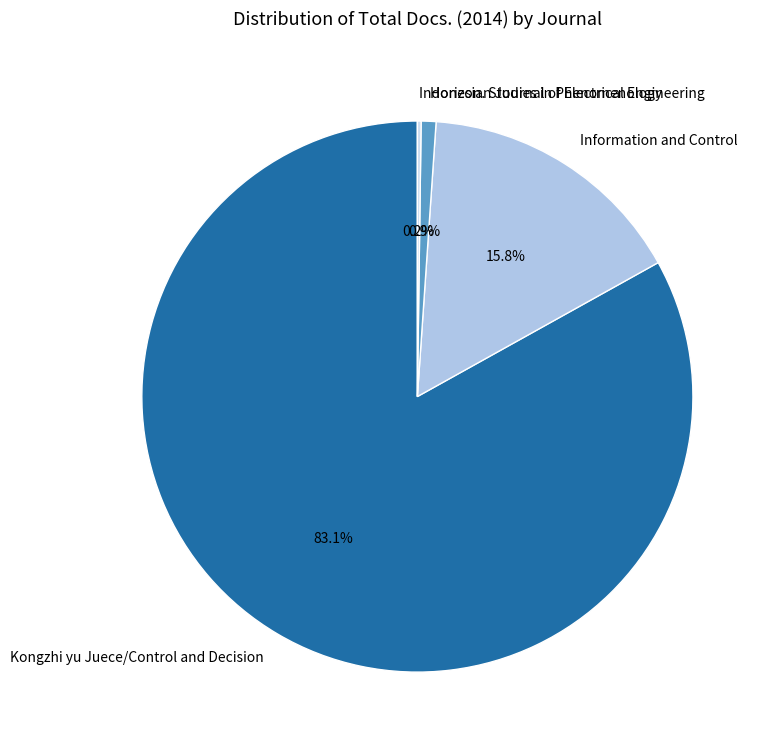

The Information and Control slice represents 16% of the pie. True or false?

True